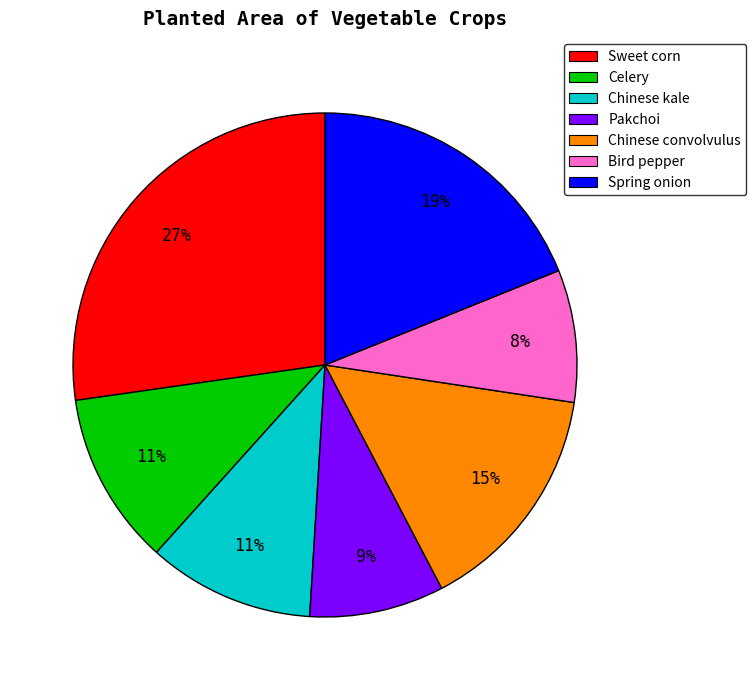

Is it true that Celery is 22% of the pie?

False